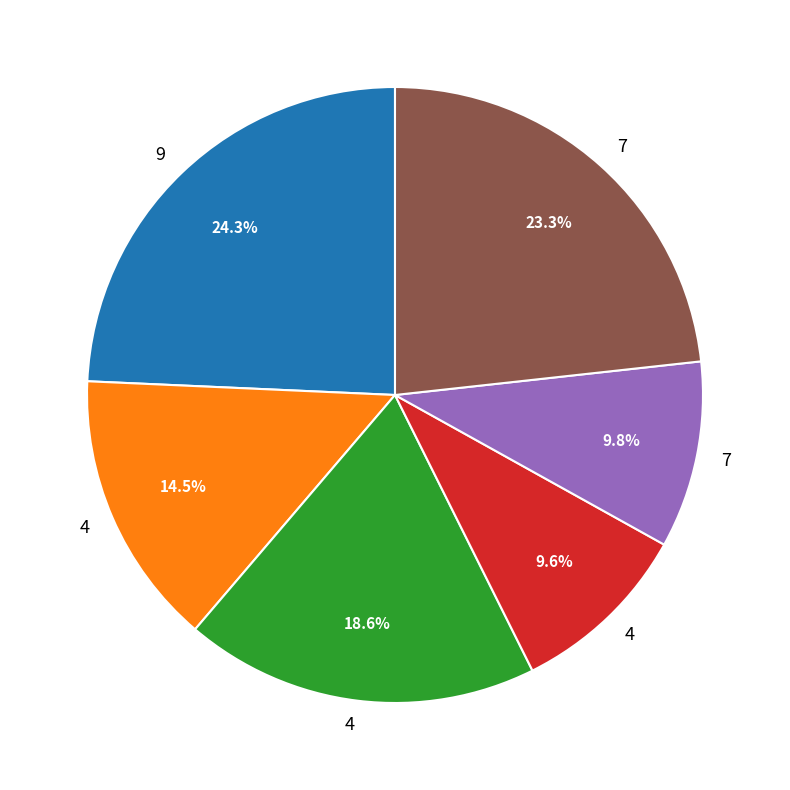

Is there a majority slice in this chart?

No